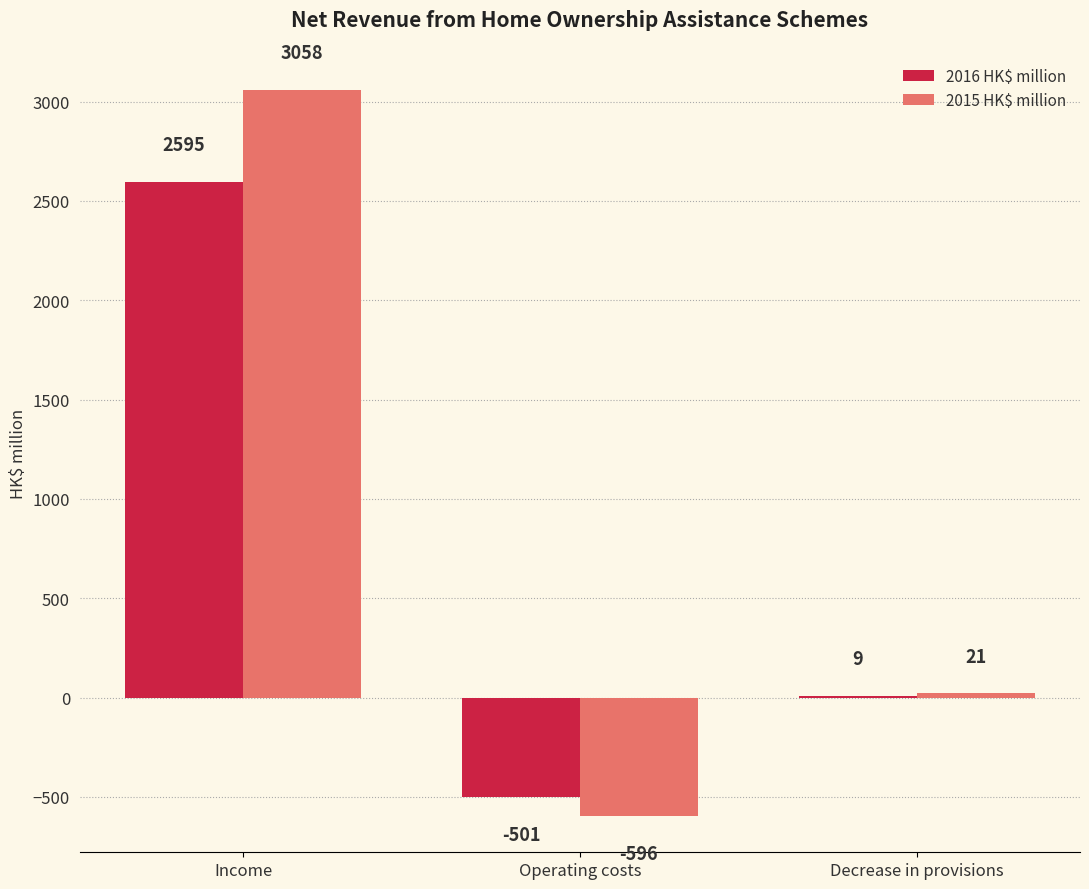

Where does the 2015 HK$ million series first go above 21?

Income